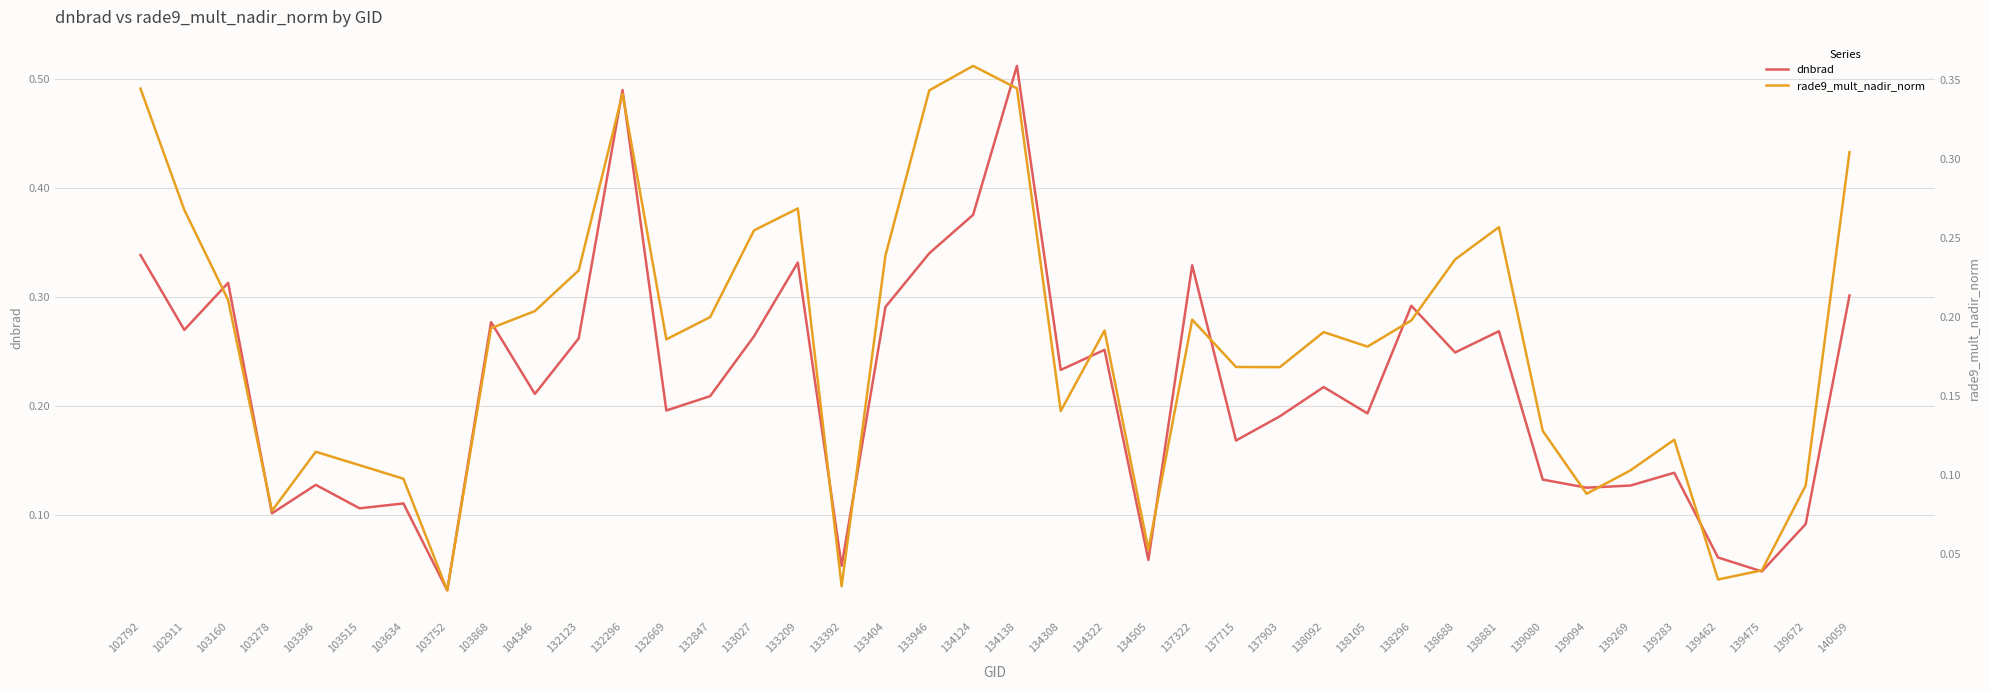

What is the value of the rade9_mult_nadir_norm point at the 31st from the left?

0.2